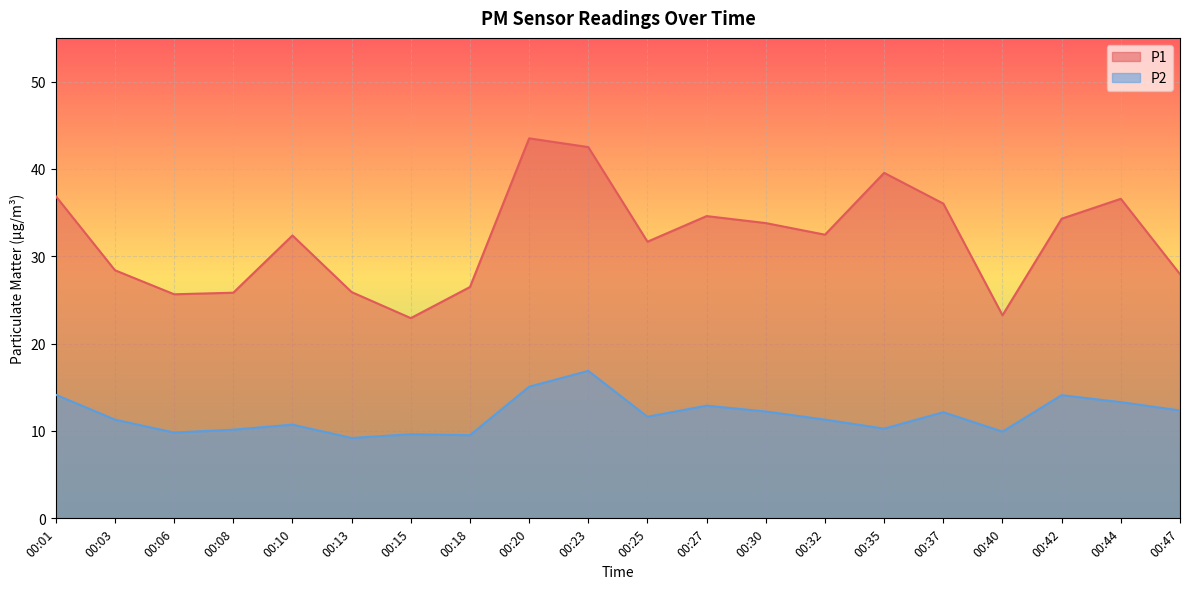

What is the maximum value shown in the chart?

43.5